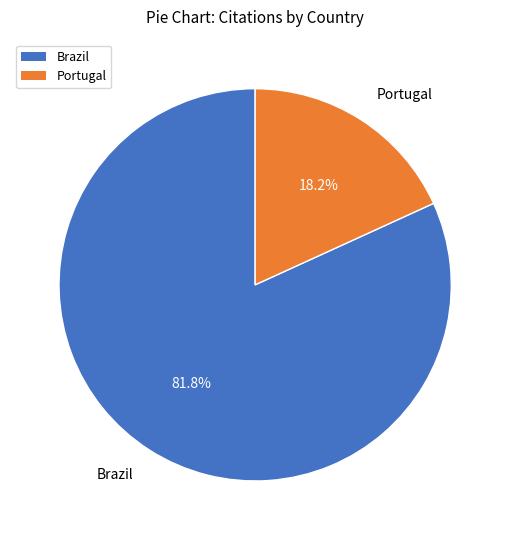

How many slices are in this pie chart?

2